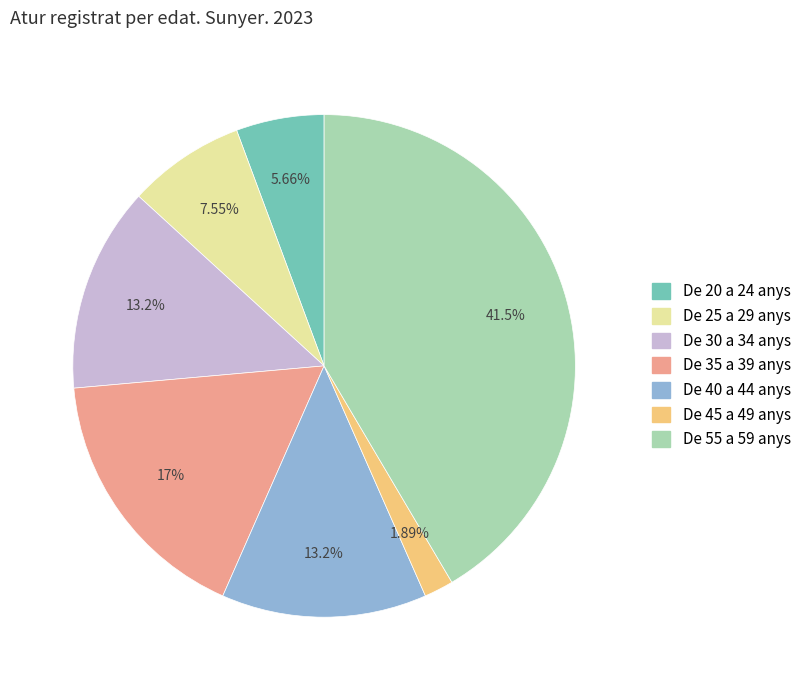

Which has a higher value, De 35 a 39 anys or De 45 a 49 anys?

De 35 a 39 anys